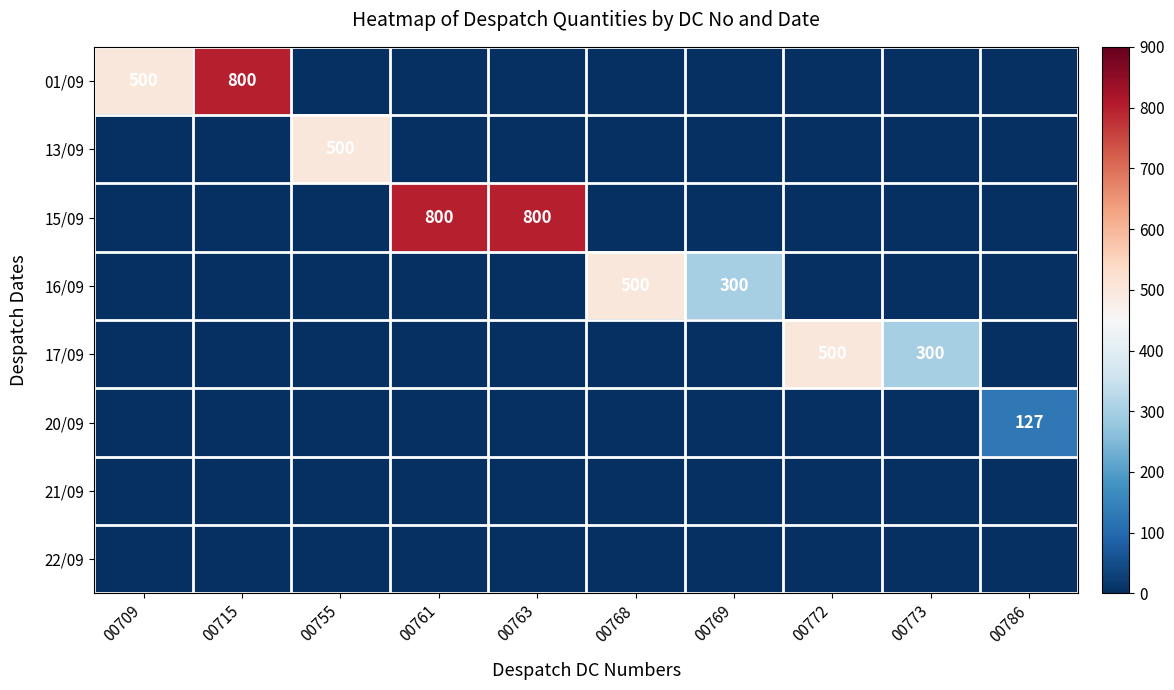

Which category has the highest value in the 21/09 series?

00709